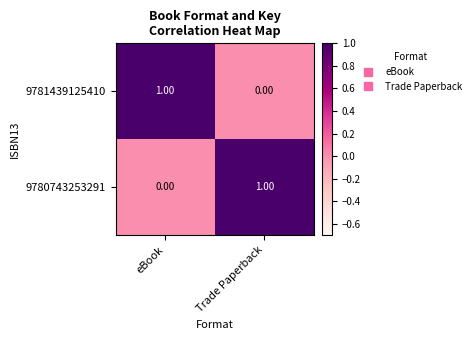

What is the total value across all series at Trade Paperback?

1